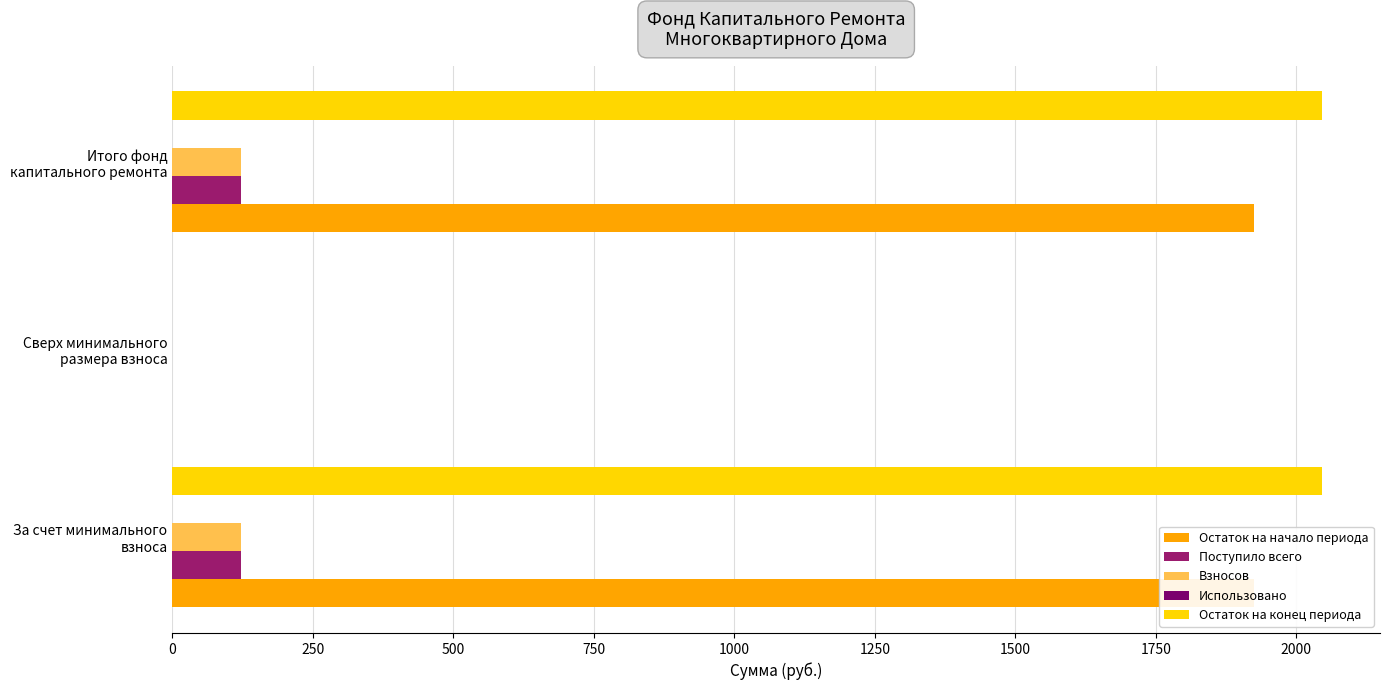

Reading right to left, transcribe all the data shown in this chart.

Остаток на начало периода: 1923.8	0.0	1923.8
Поступило всего: 122.7	0.0	122.7
Взносов: 122.7	0.0	122.7
Использовано: 0.1	0.1	0.1
Остаток на конец периода: 2046.5	0.0	2046.5